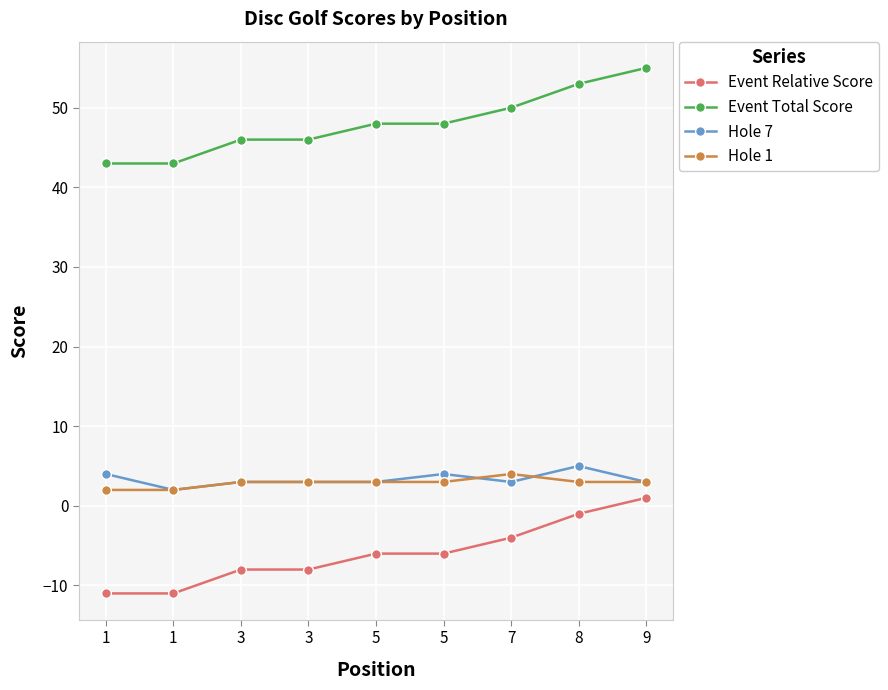

What is the spread (max minus min) of values at 5?

54